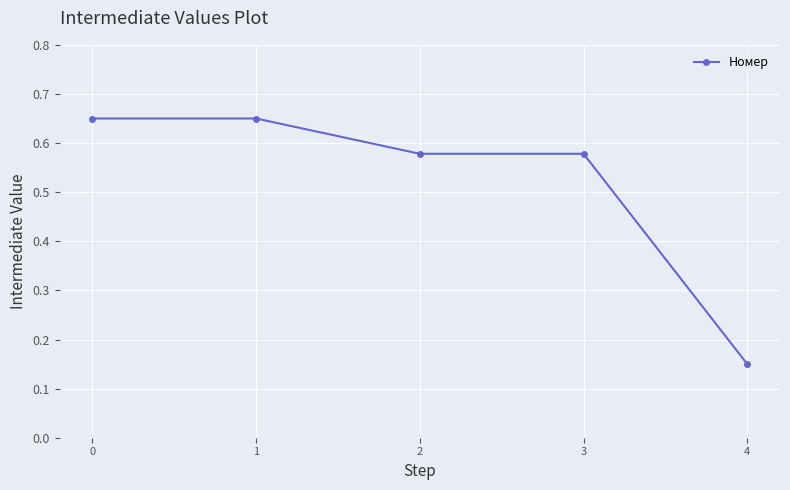

Count the values in the range 0 to 1.

5